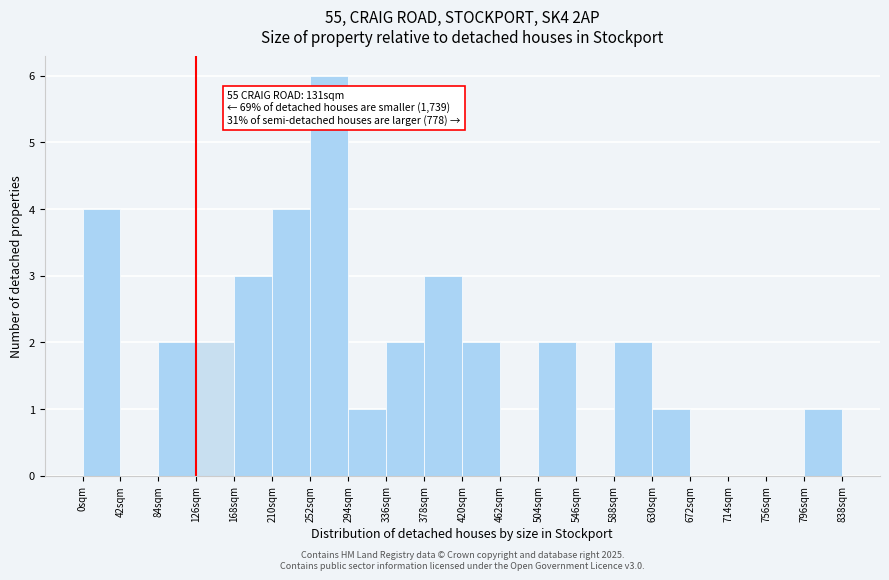

Over which range of the x-axis is the bar tallest?

252 to 294